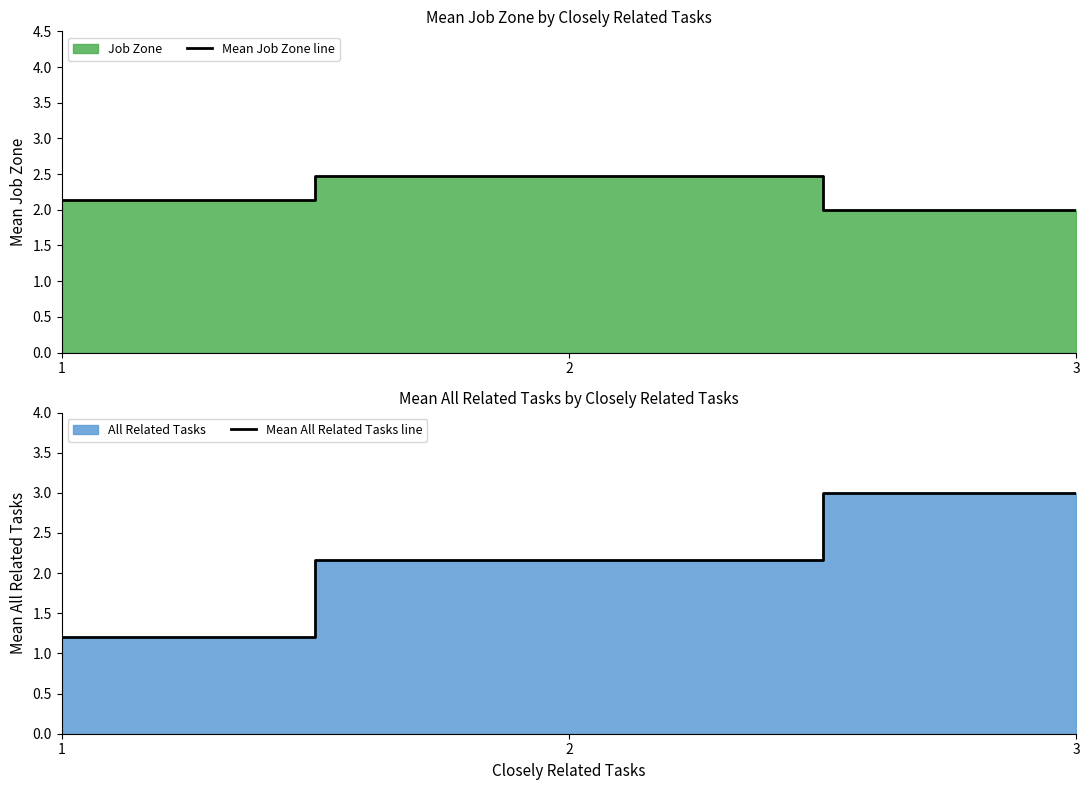

How many lines are shown in the chart?

2